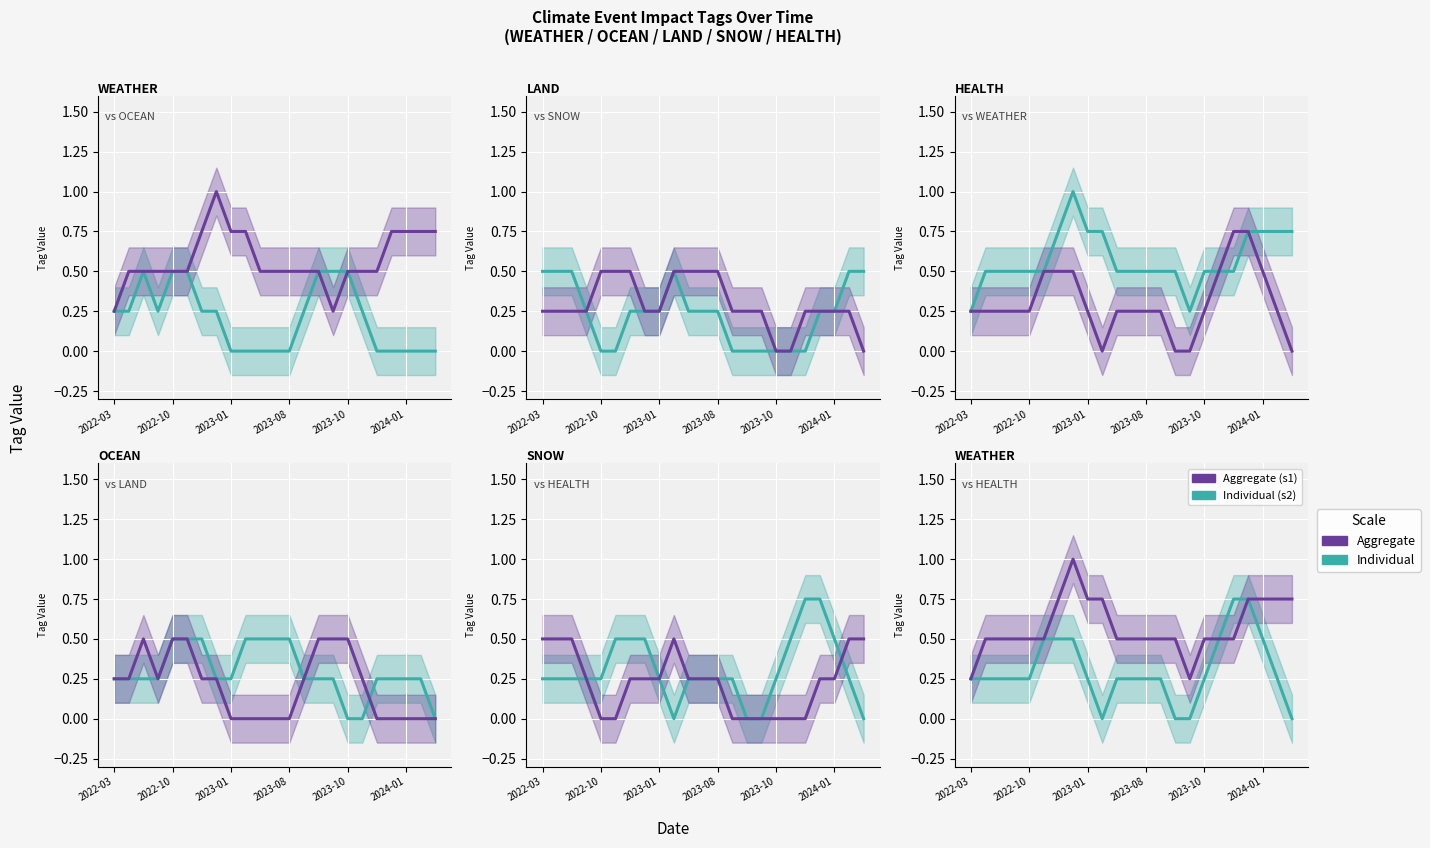

How many intersections are there between OCEAN and HEALTH?

1